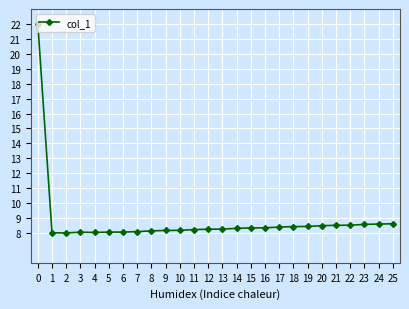

Does the chart have visible grid lines?

Yes